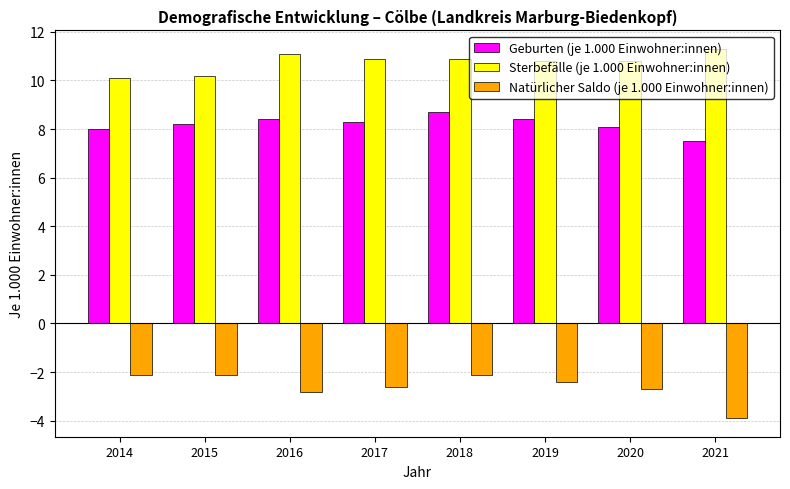

How many bars are there in each group?

3